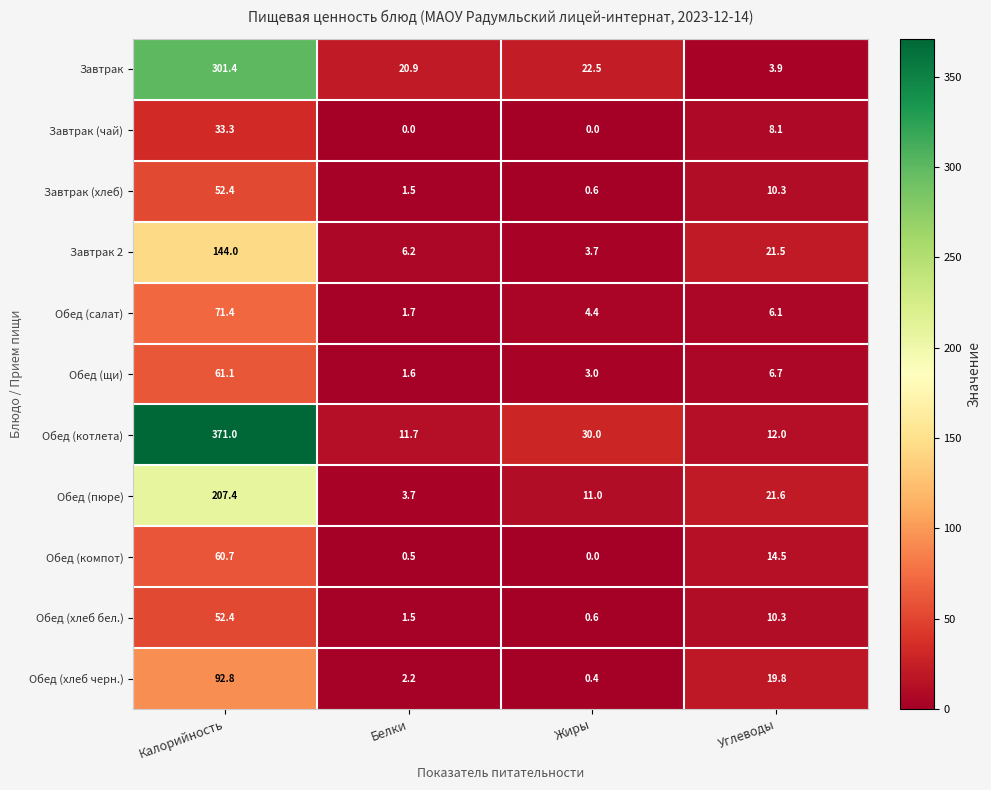

What is the difference between the maximum and minimum values in the Обед (компот) series?

60.7